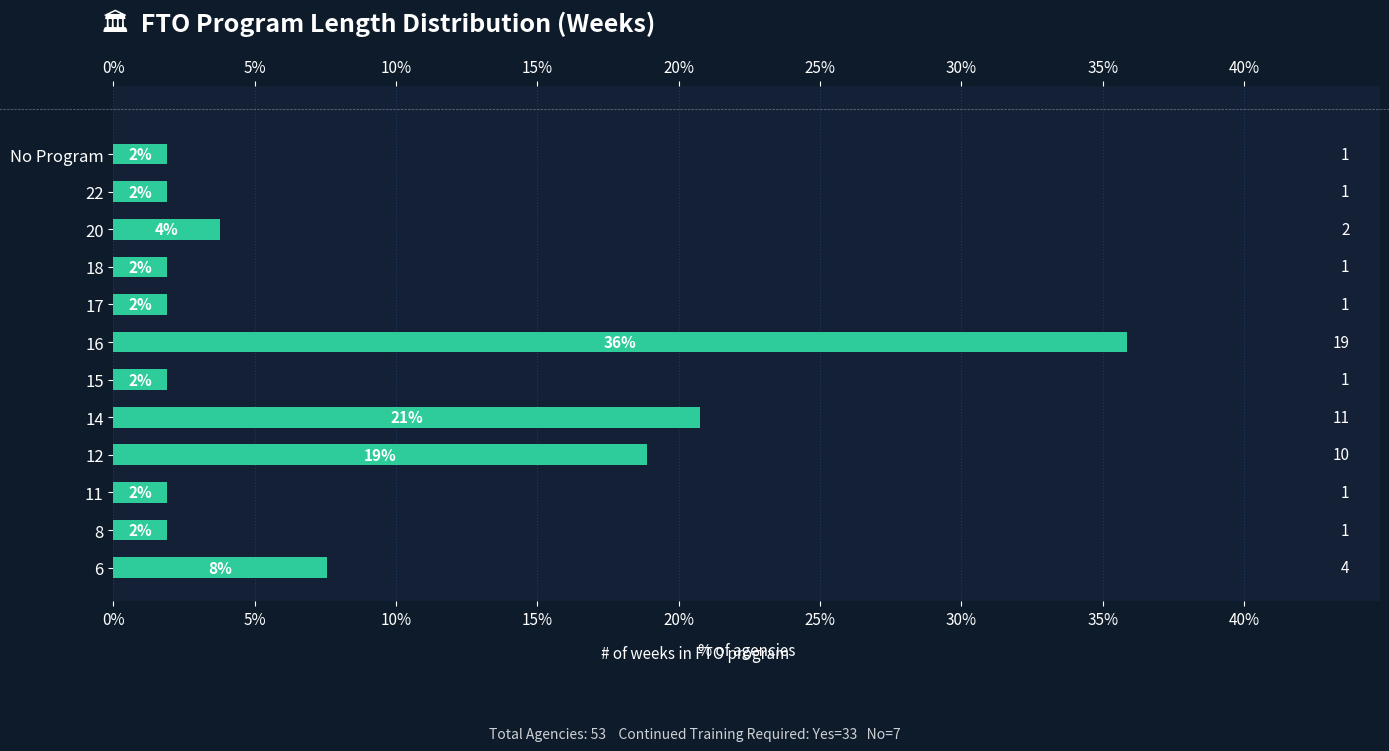

How many distinct data groups are displayed?

1